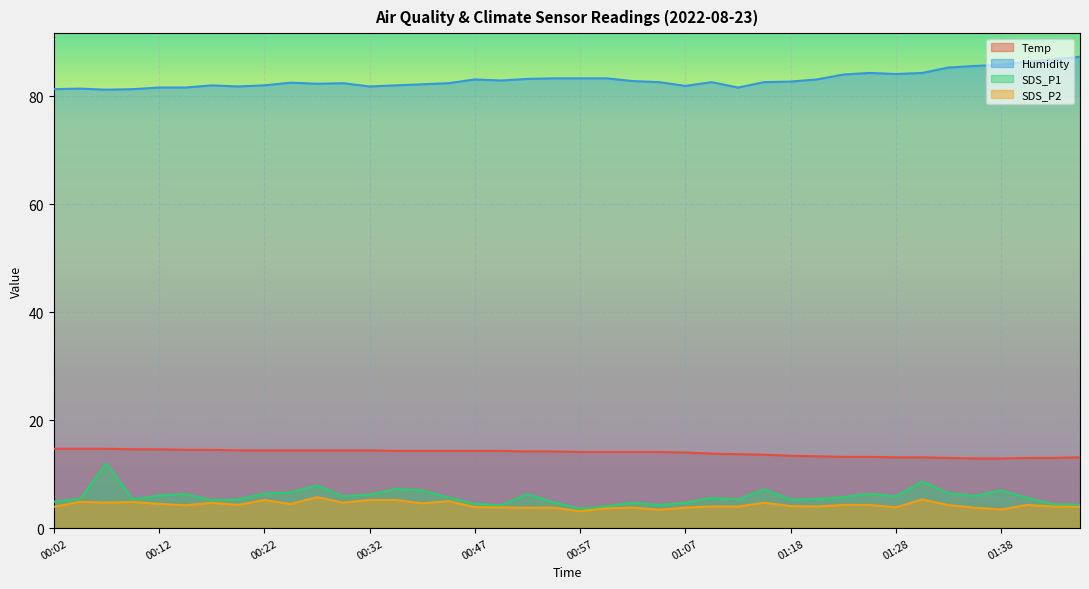

What is the minimum value shown in the chart?

3.1